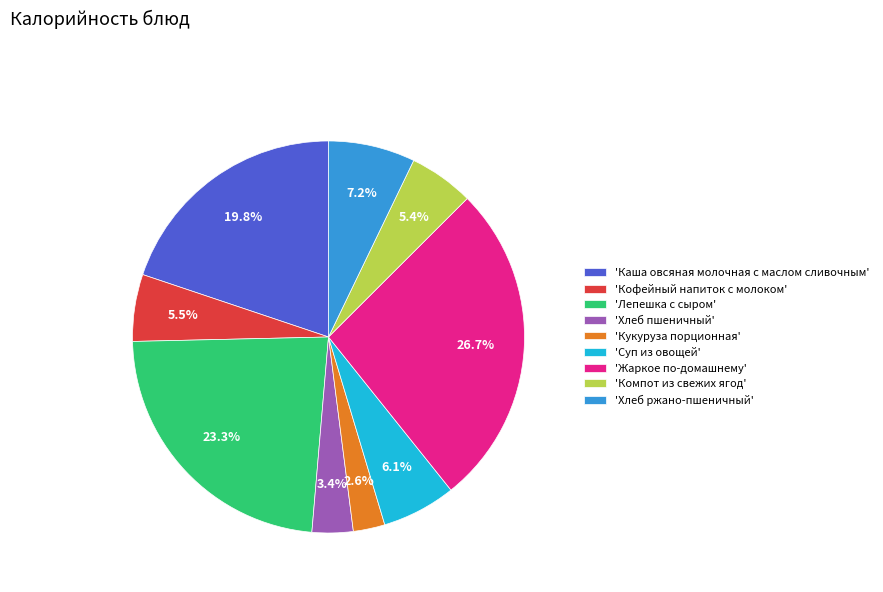

Which category has the smallest portion of the pie?

'Кукуруза порционная'